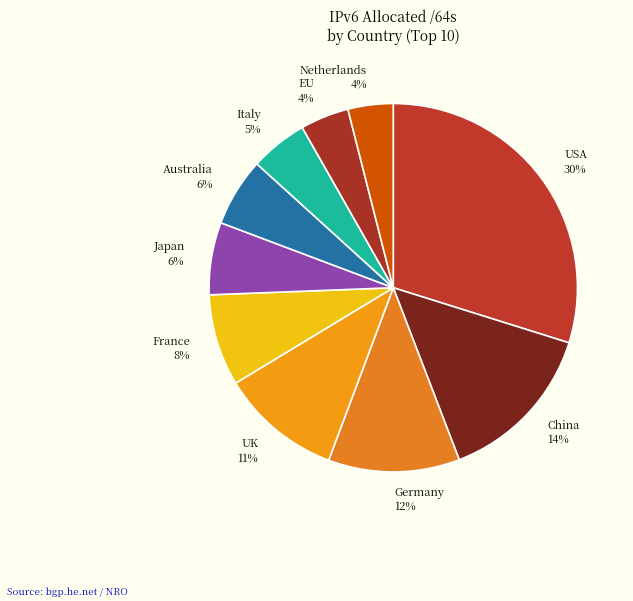

To the nearest percent, what is the difference between the UK 11% and Australia 6% slice percentages?

5%